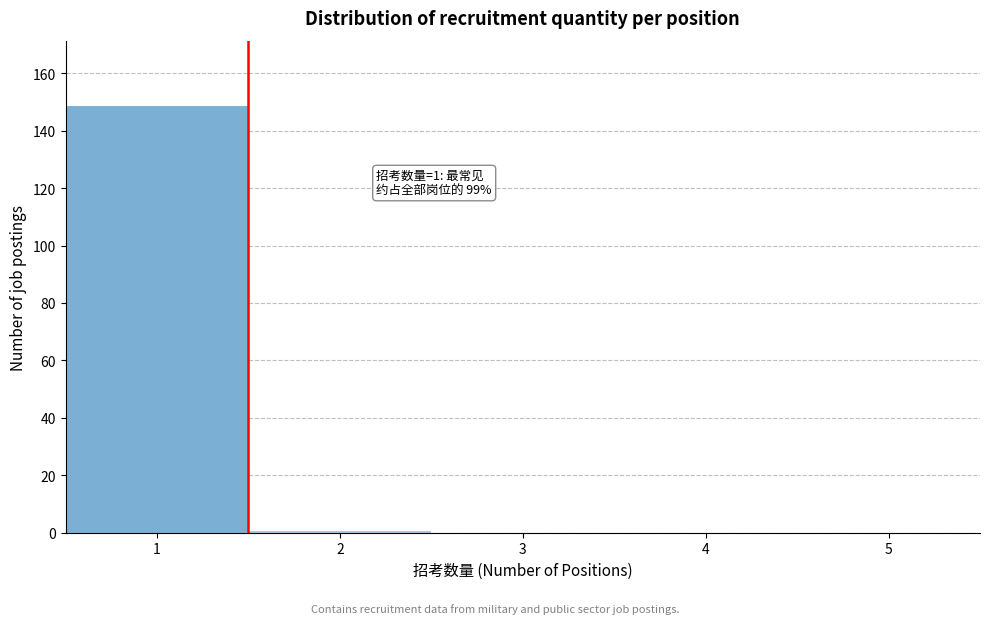

Over which range of the x-axis is the bar tallest?

0.5 to 1.5